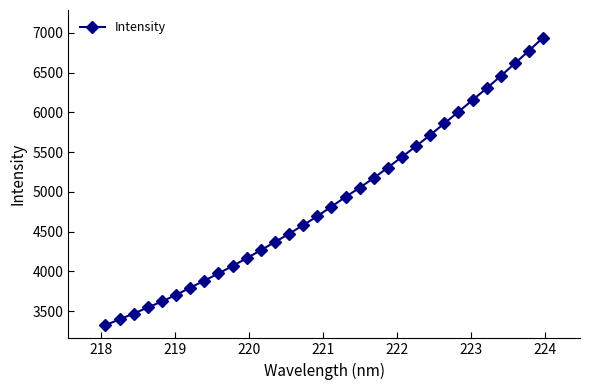

What is the difference between the second highest and minimum values?

3451.2